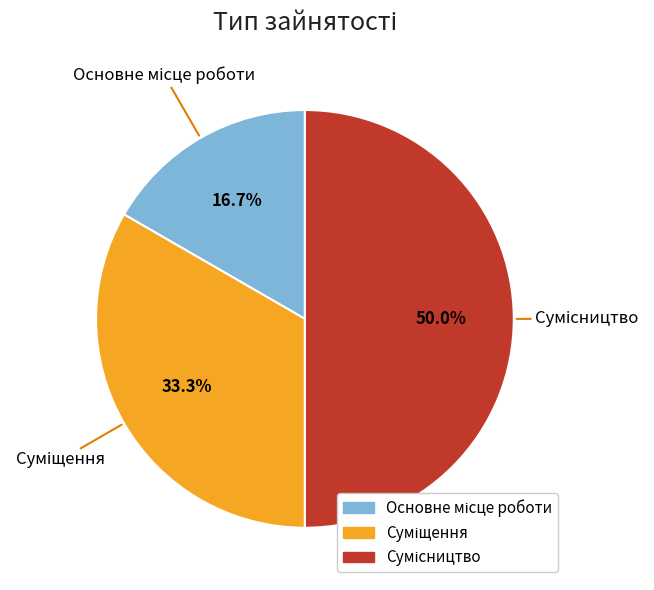

Which category has the smallest portion of the pie?

Основне місце роботи